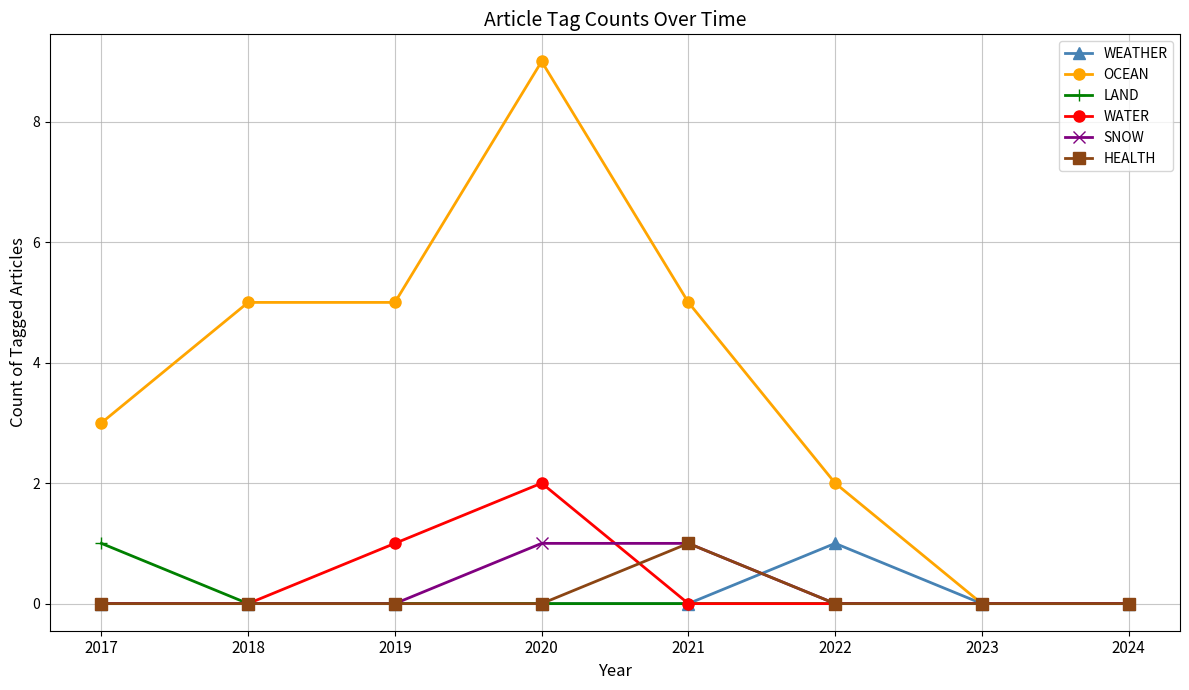

Is this an area chart (filled region under the line)?

No